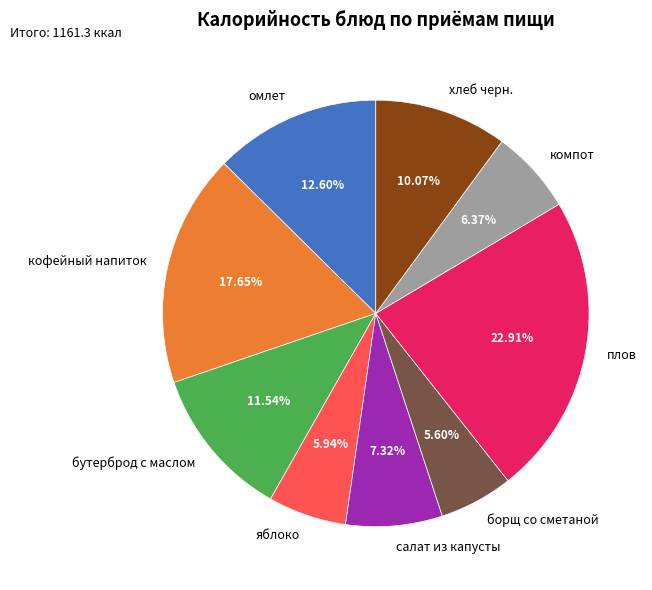

How many slices are in this pie chart?

9